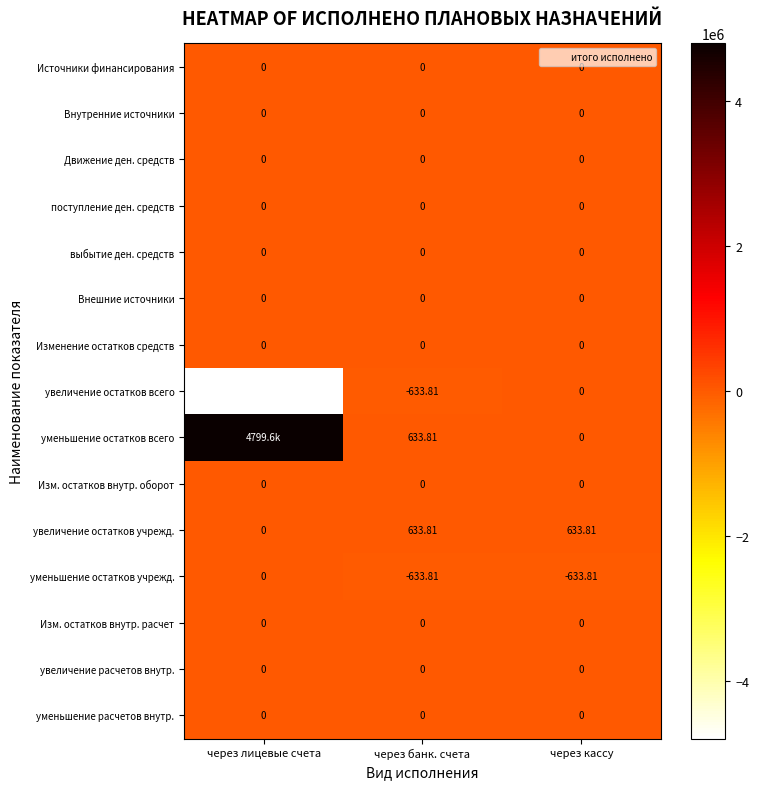

Which label corresponds to the largest value in the chart?

через лицевые счета